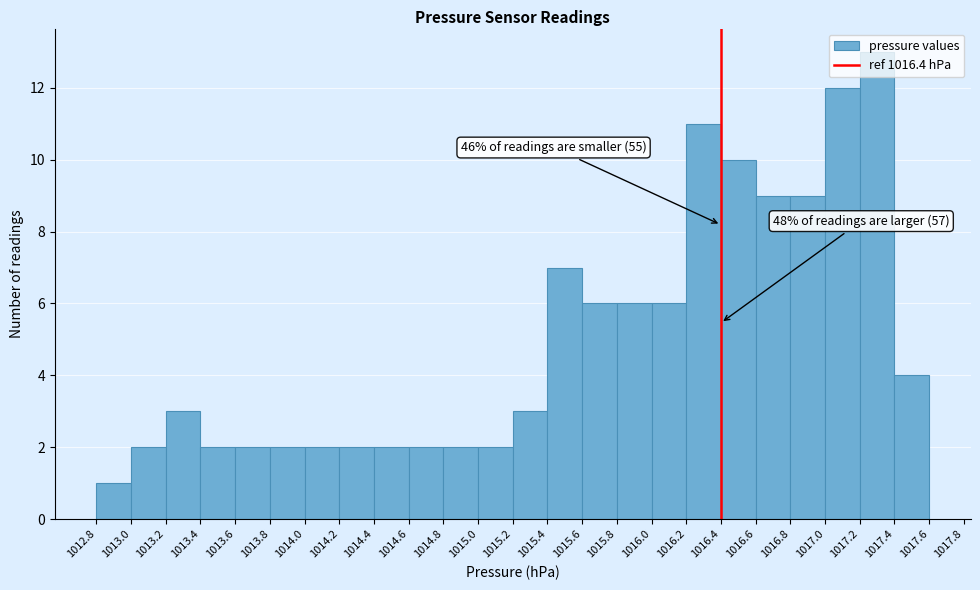

Which range on the x-axis has the tallest bar?

1017.2 to 1017.4